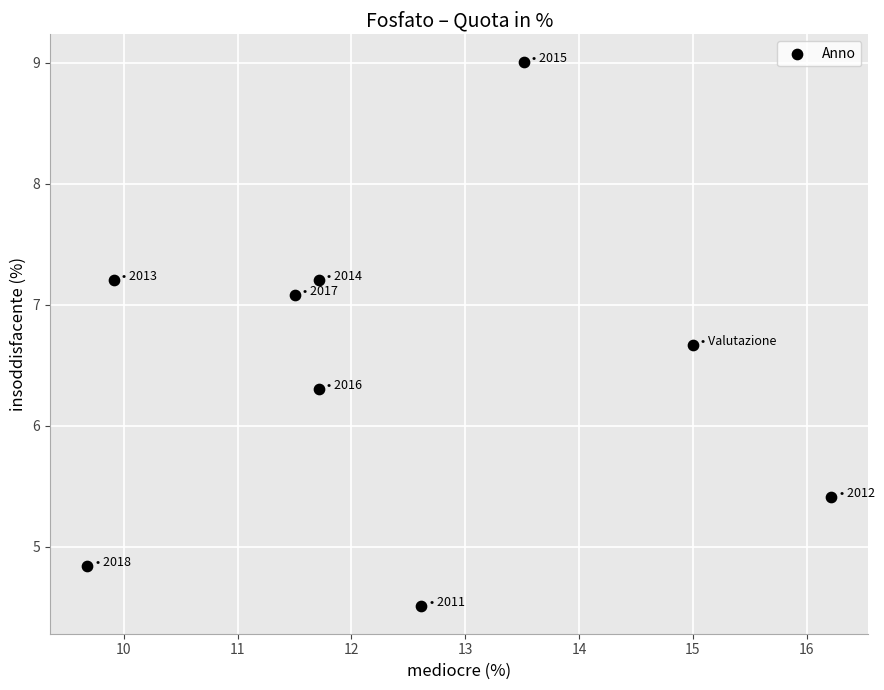

What Y value in the scatter plot is closest to 6?

6.3